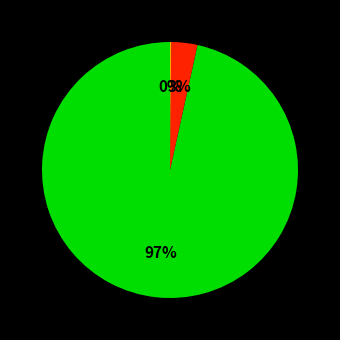

Is there any slice that represents more than half of the pie?

Yes